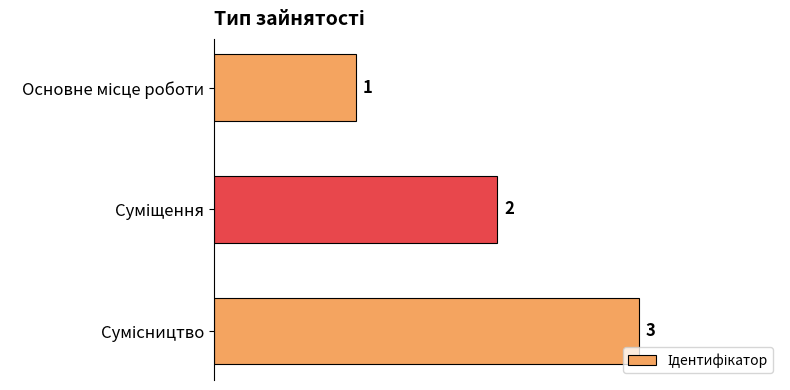

How many bars are there in total?

3